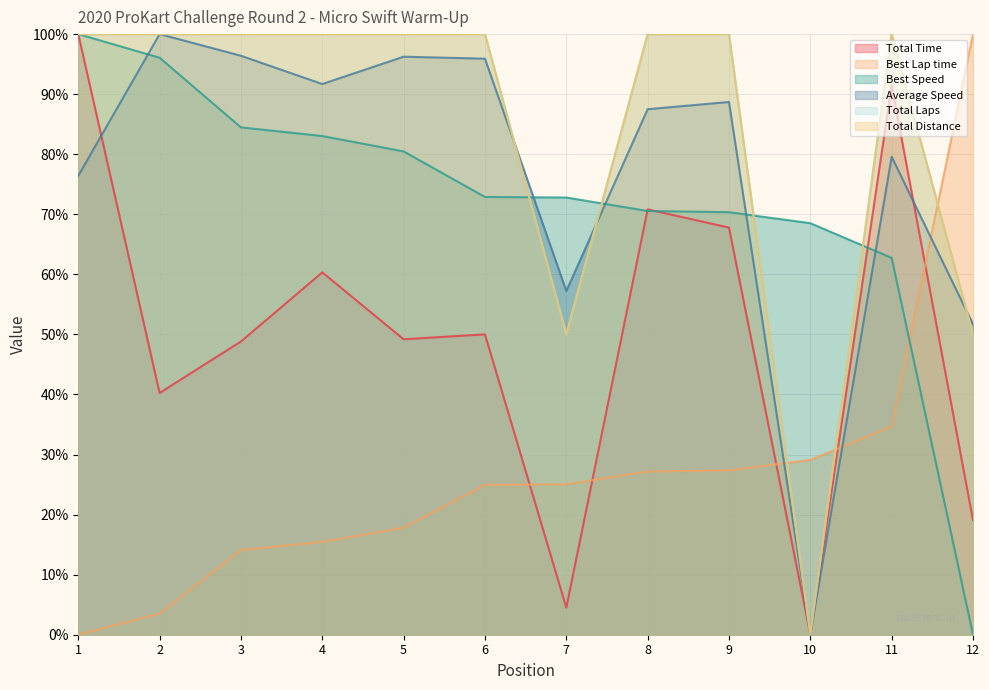

List the series in order of their peak value, highest first.

Total Time, Average Speed, Best Lap time, Best Speed, Total Laps, Total Distance